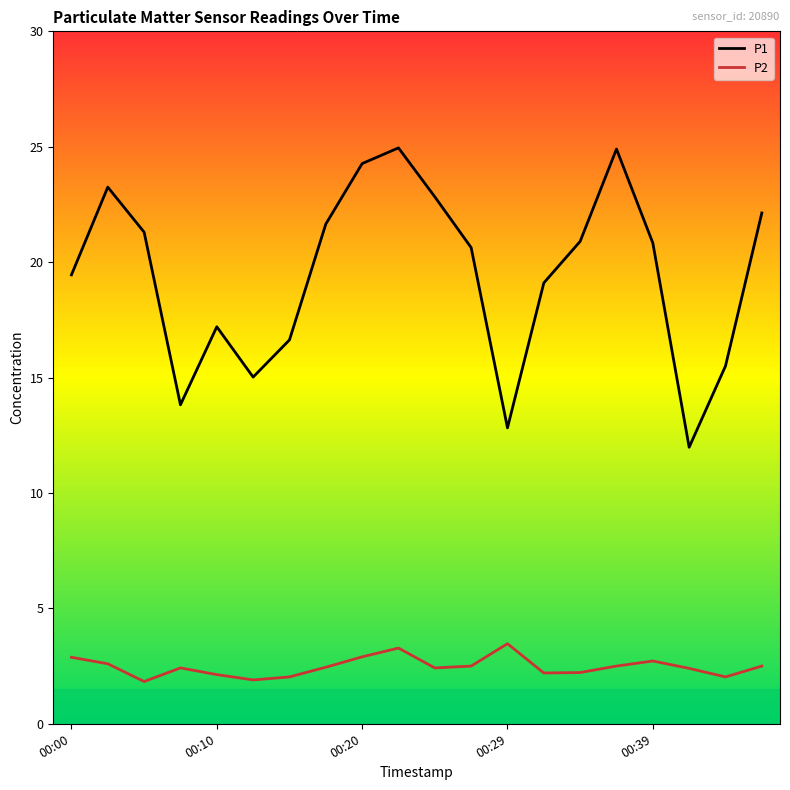

In P2, how many points are higher than both neighbors (excluding endpoints)?

4